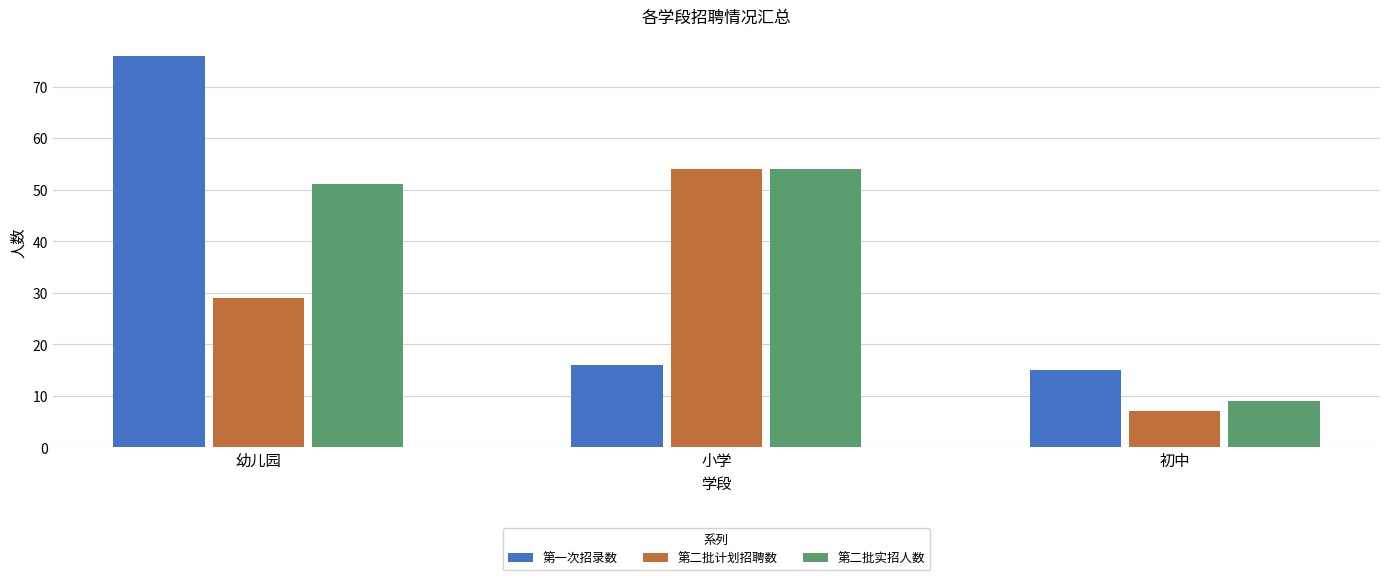

The value of 第二批计划招聘数 at 初中 is 10. True or false?

False